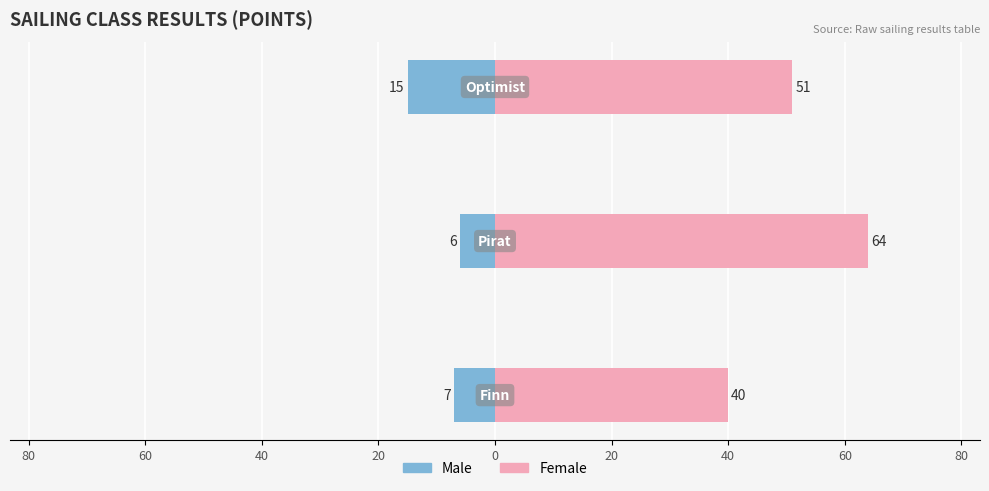

Reading left to right, what are all the values shown in this chart?

Male: -7	-6	-15
Female: 40	64	51